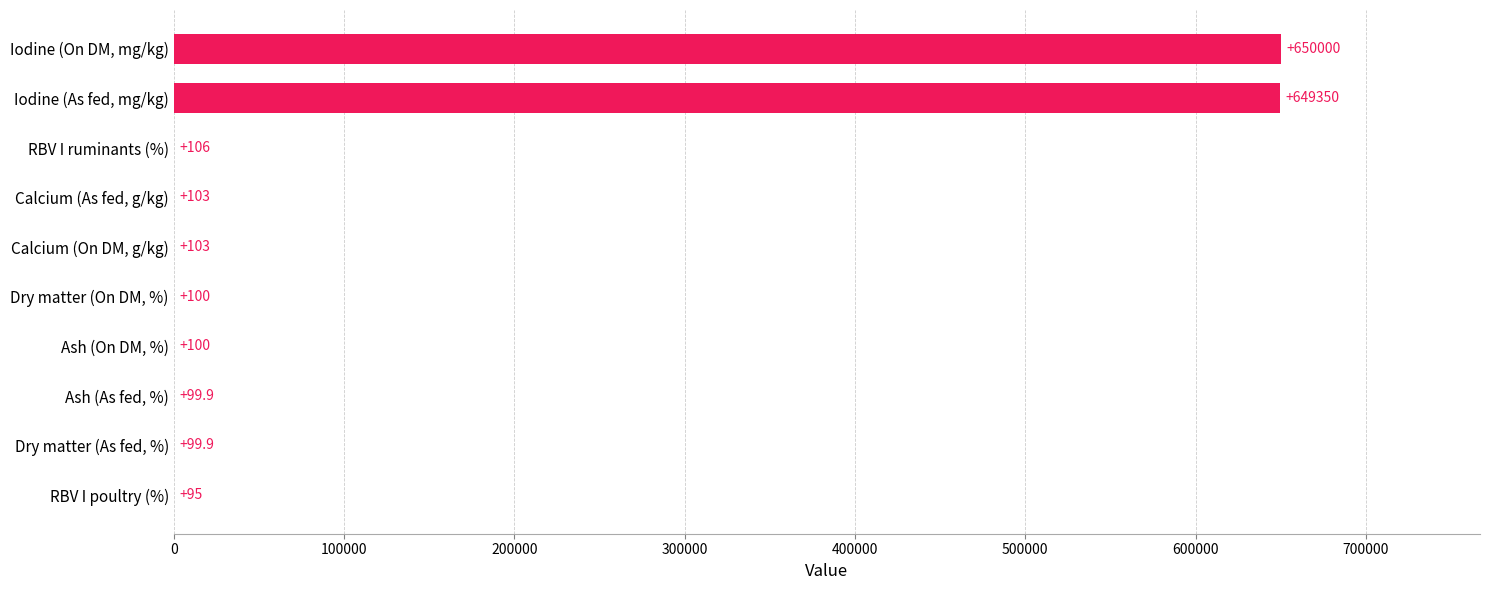

How many categories are shown in the chart?

10